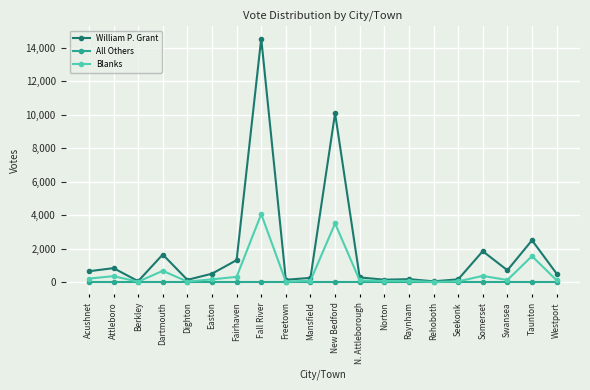

What is the label of the 6th point from the left?

Easton